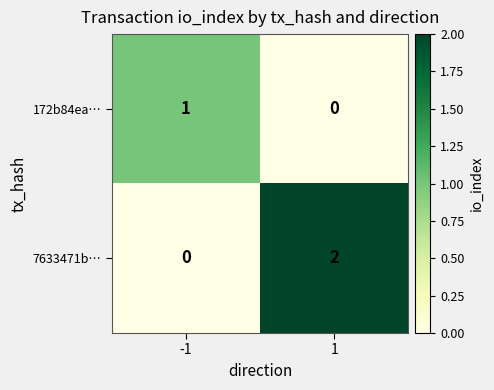

Is the value of 172b84ea… at -1 greater than the value of 7633471b… at 1?

No